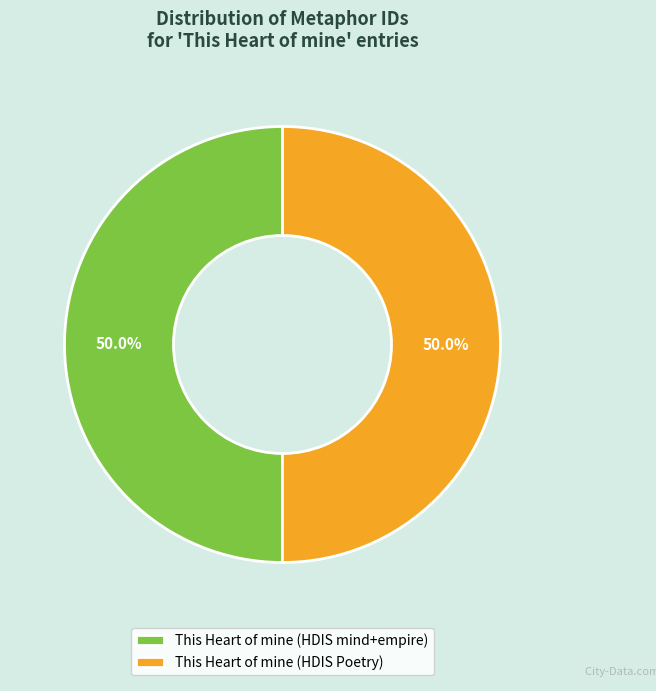

Do This Heart of mine (HDIS mind+empire) and This Heart of mine (HDIS Poetry) together represent more than half of the pie?

Yes